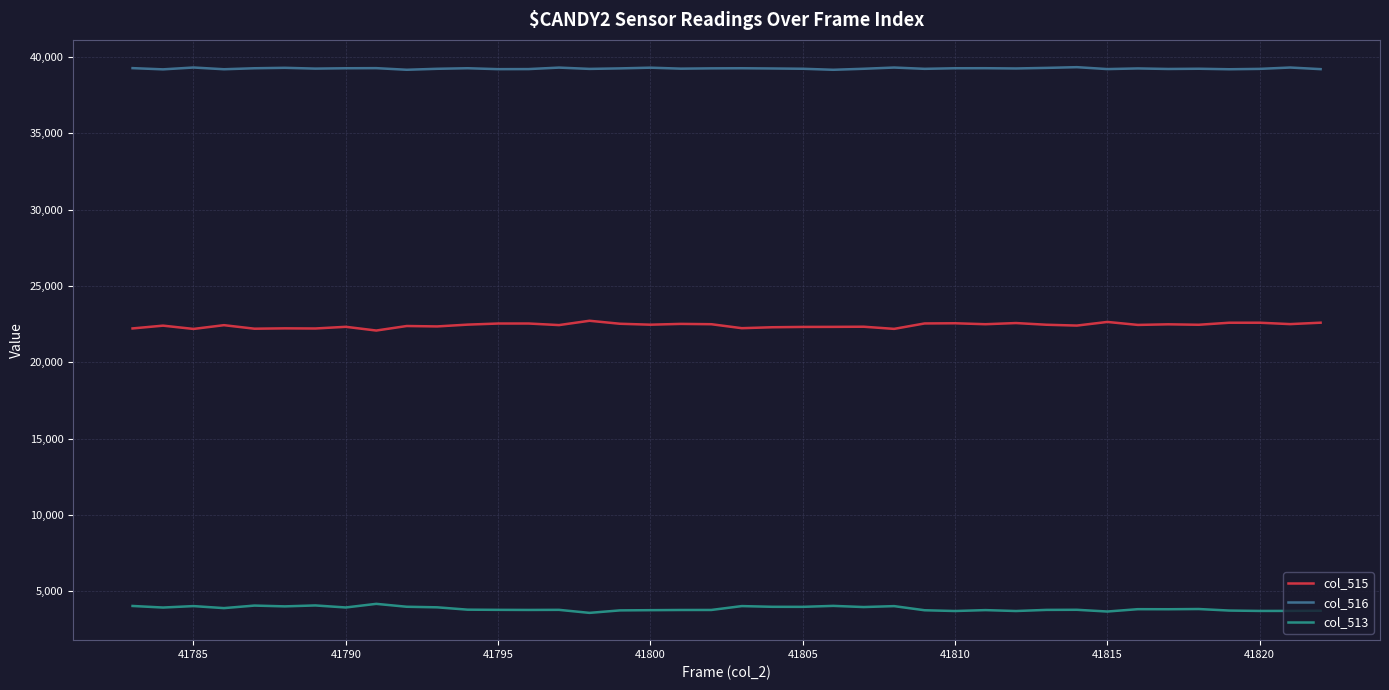

True or false: col_515 and col_513 cross at least once.

False